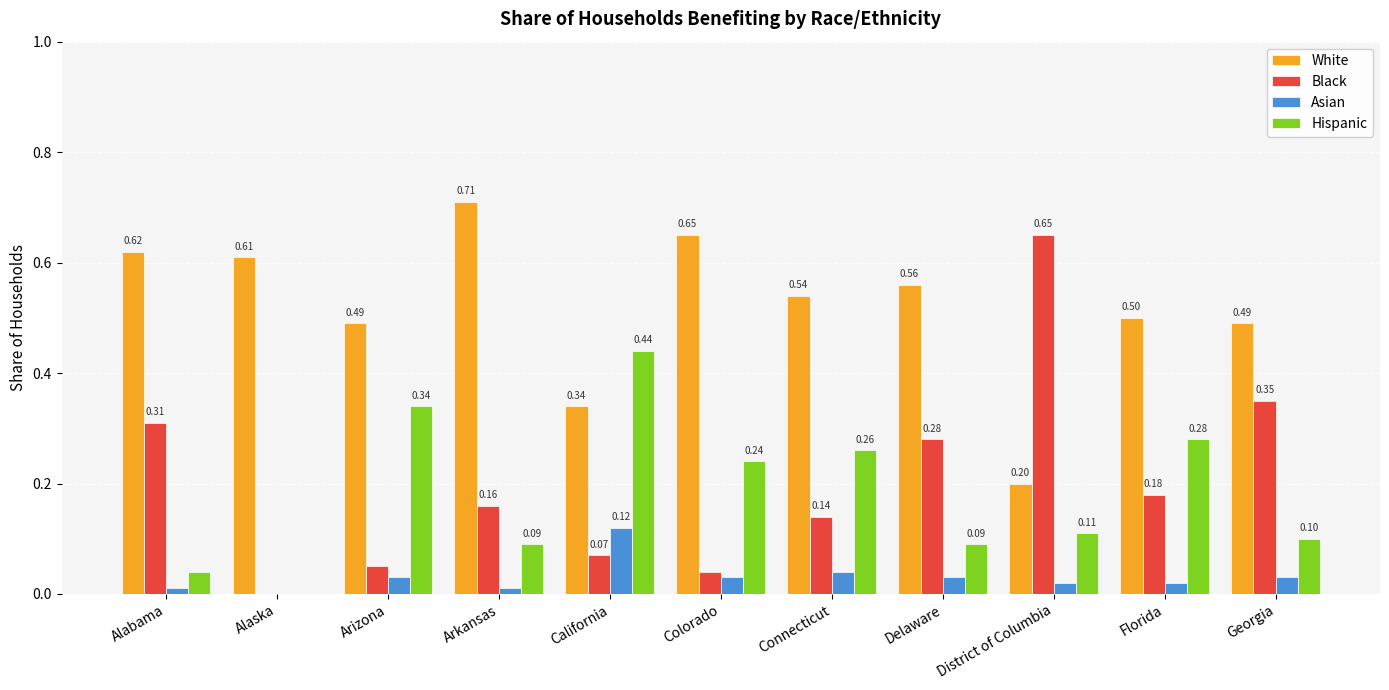

What is the sum of the White values at Alaska and Colorado?

1.3